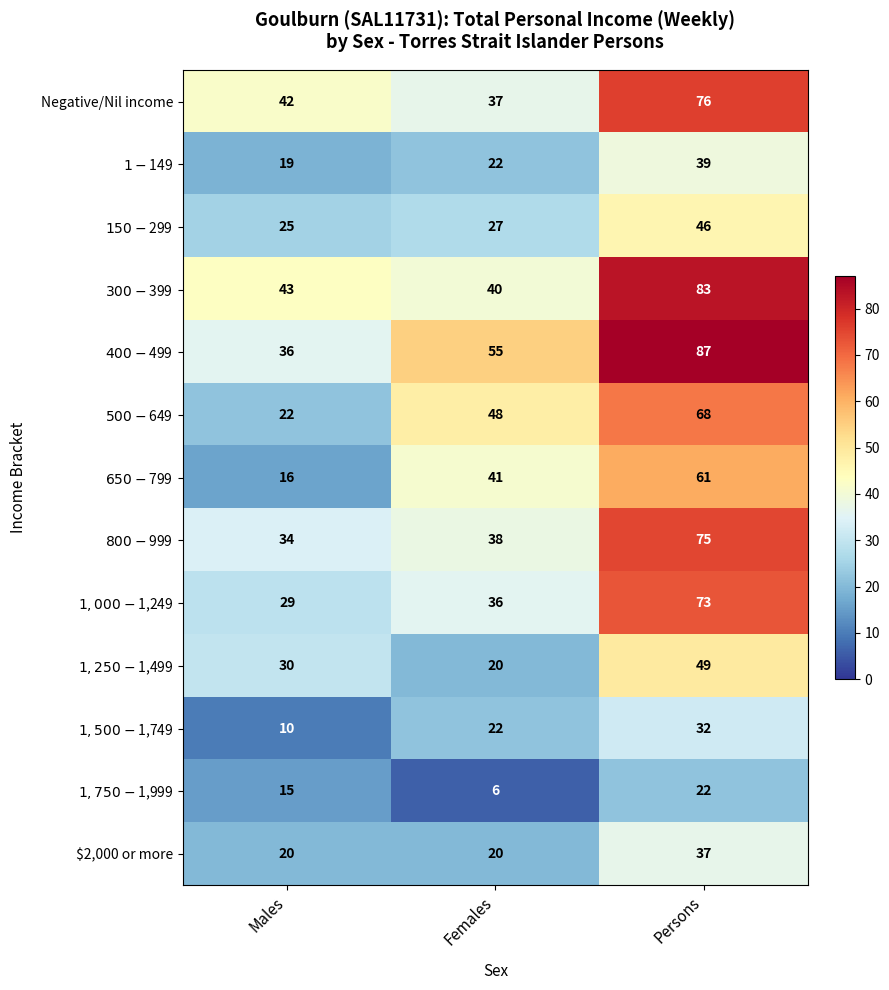

True or false: Negative/Nil income has a value of 76 at Persons.

True